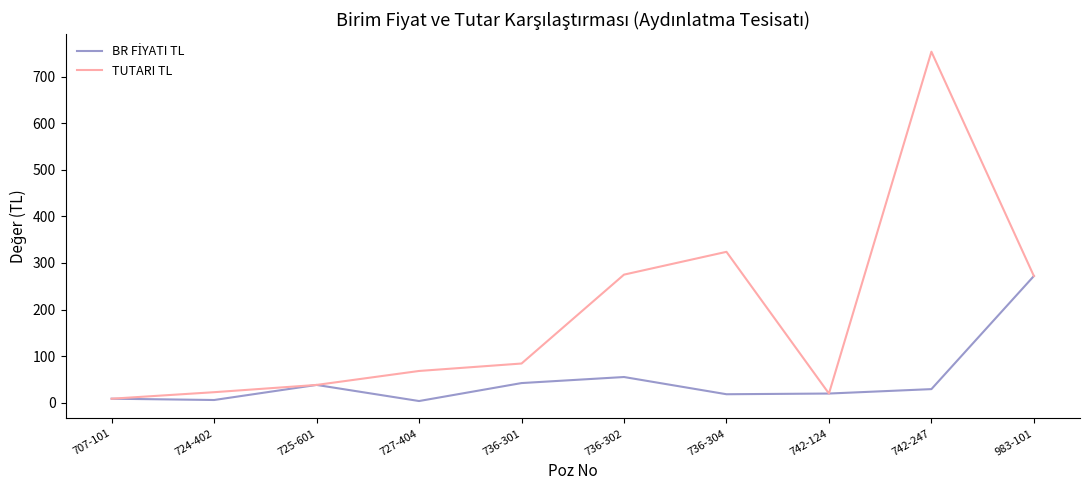

Which series has the widest spread of values?

TUTARI TL